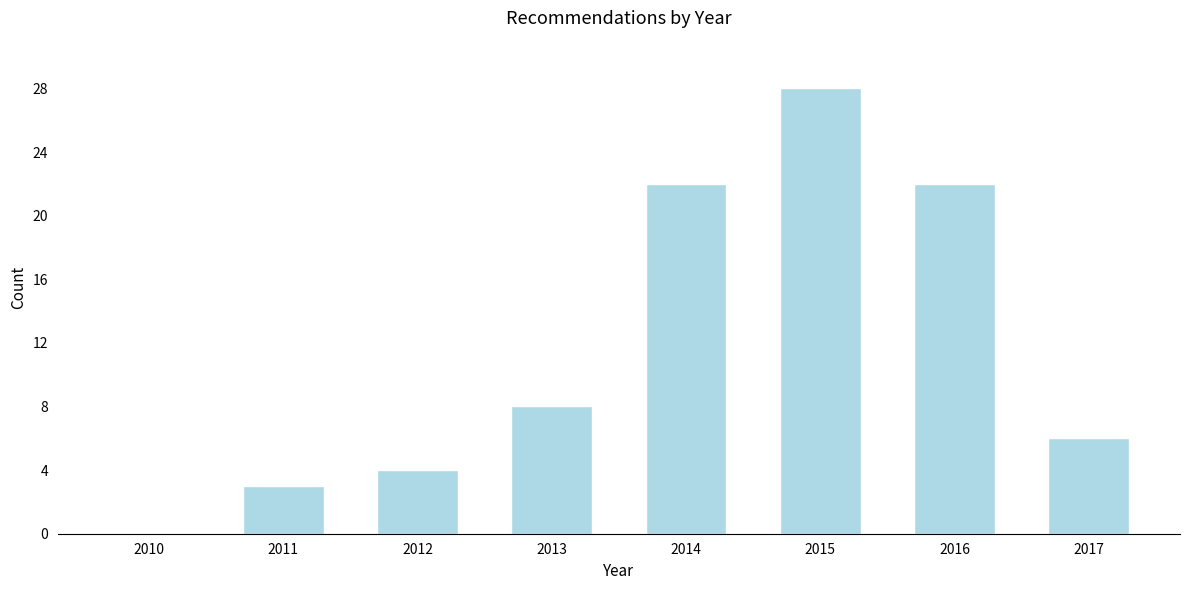

Reading left to right, what are all the values shown in this chart?

2010=0	2011=3	2012=4	2013=8	2014=22	2015=28	2016=22	2017=6